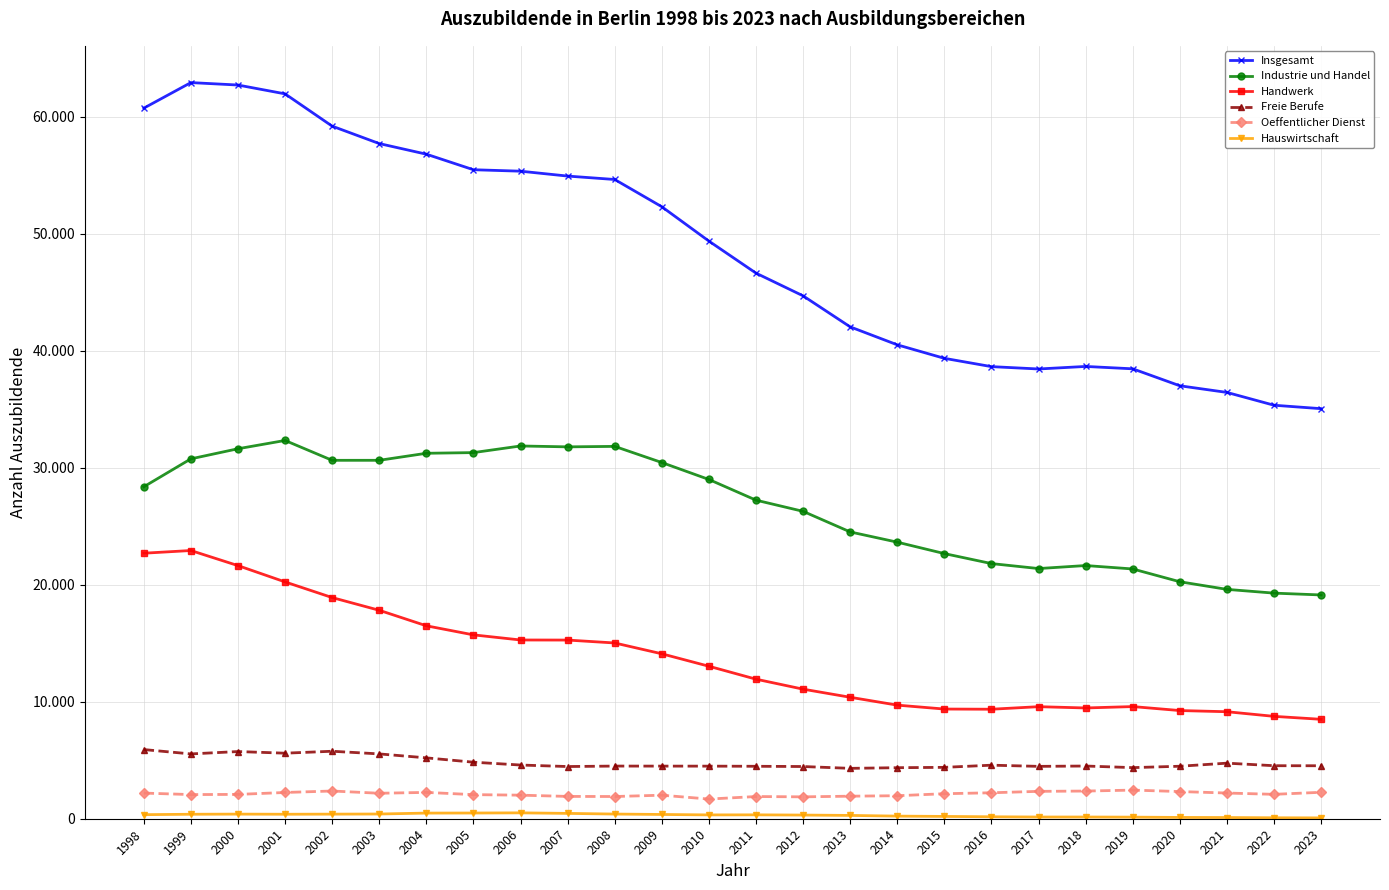

What is the minimum value for Hauswirtschaft?

72